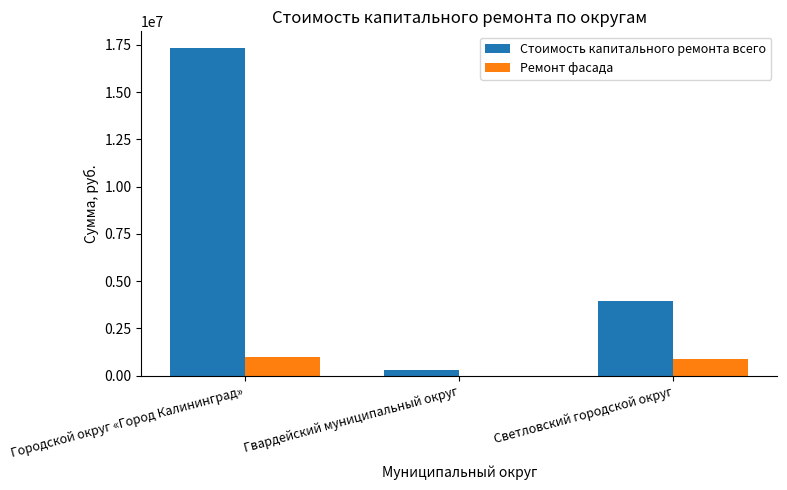

The value of Стоимость капитального ремонта всего at Светловский городской округ is 6665721.8. True or false?

False